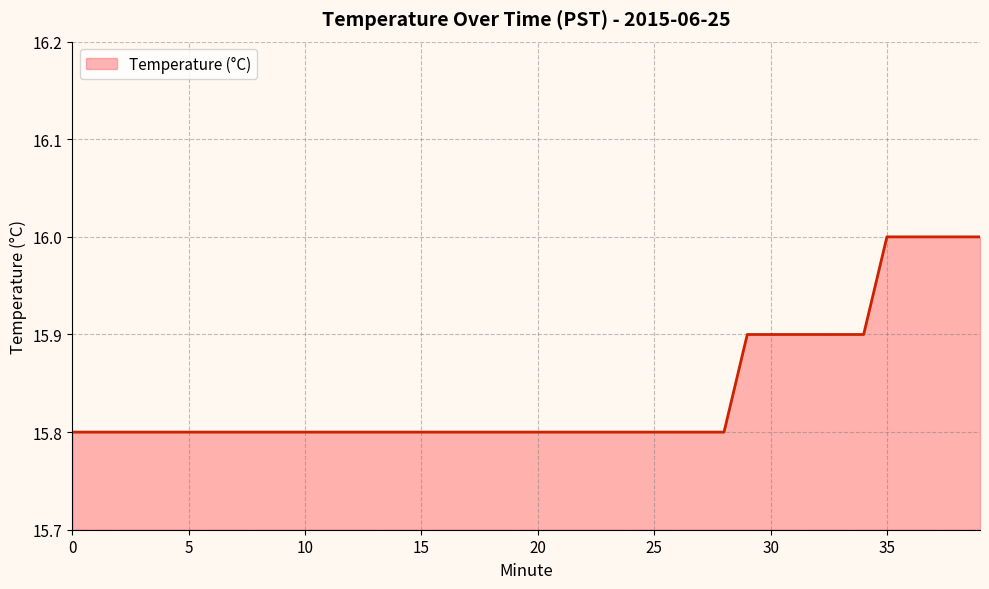

Does the chart display data point markers on the line(s)?

No